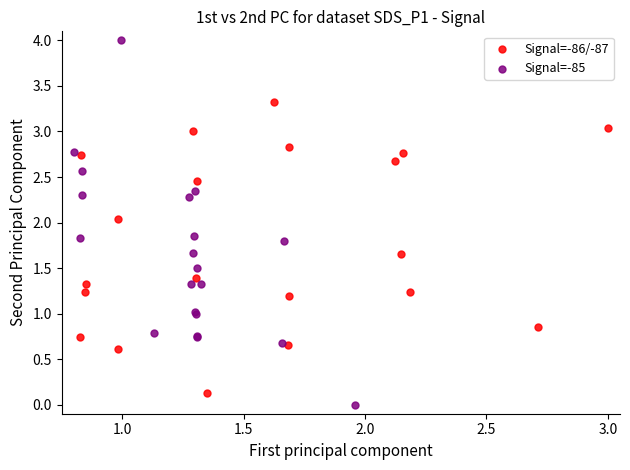

Which series has the widest spread of Y values?

Signal=-85